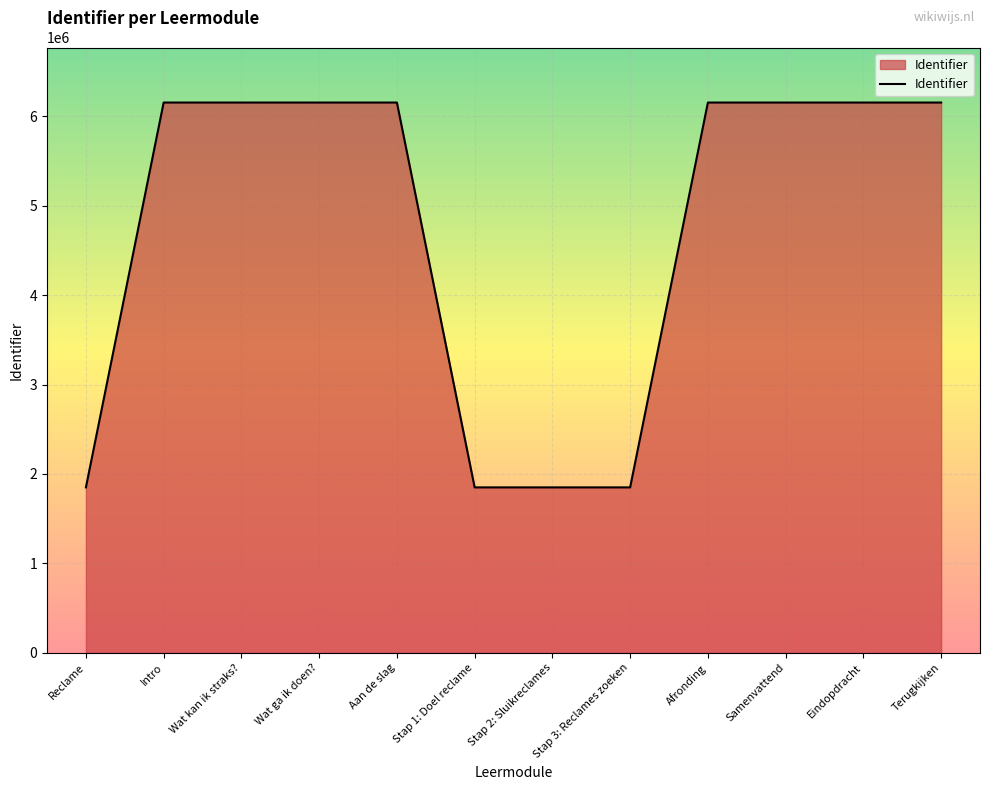

Between Intro and Reclame, which is larger?

Intro